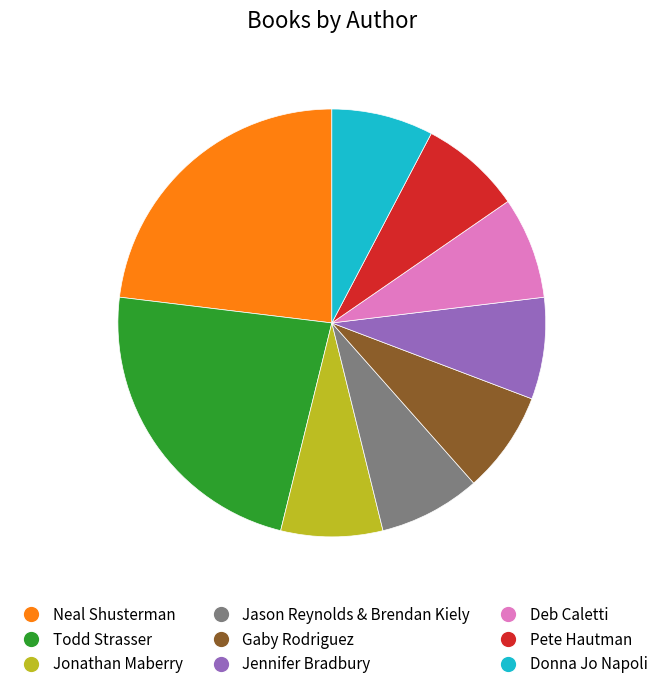

True or false: Deb Caletti accounts for 8% of the total.

True